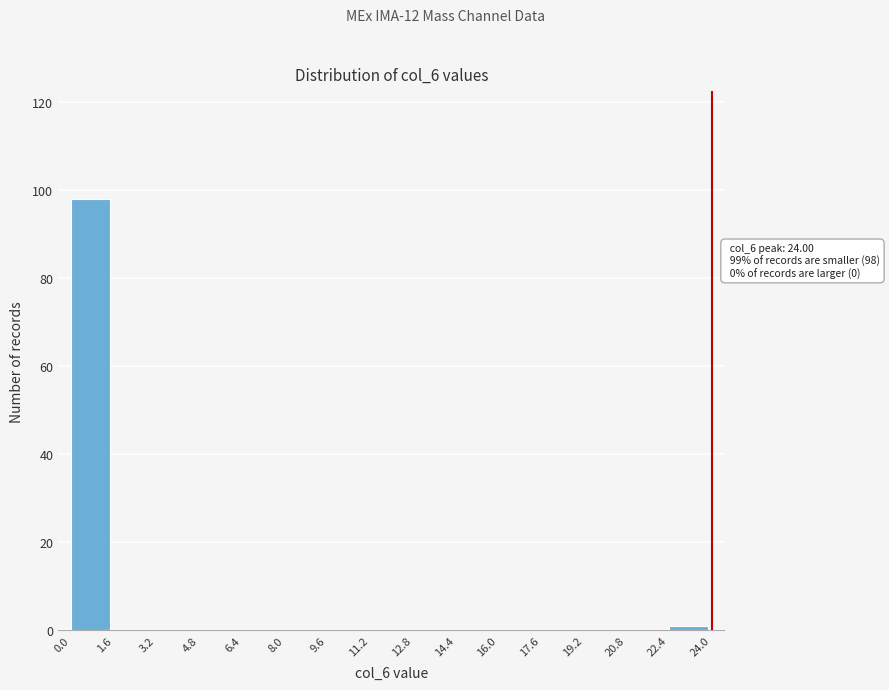

Over which range of the x-axis is the bar tallest?

0.0 to 1.6